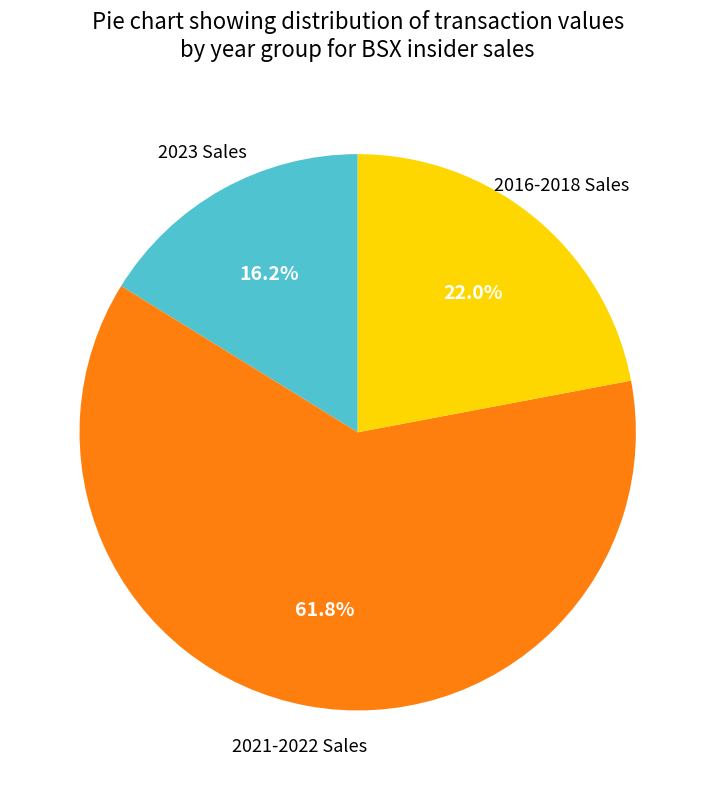

Does any single category account for the majority?

Yes